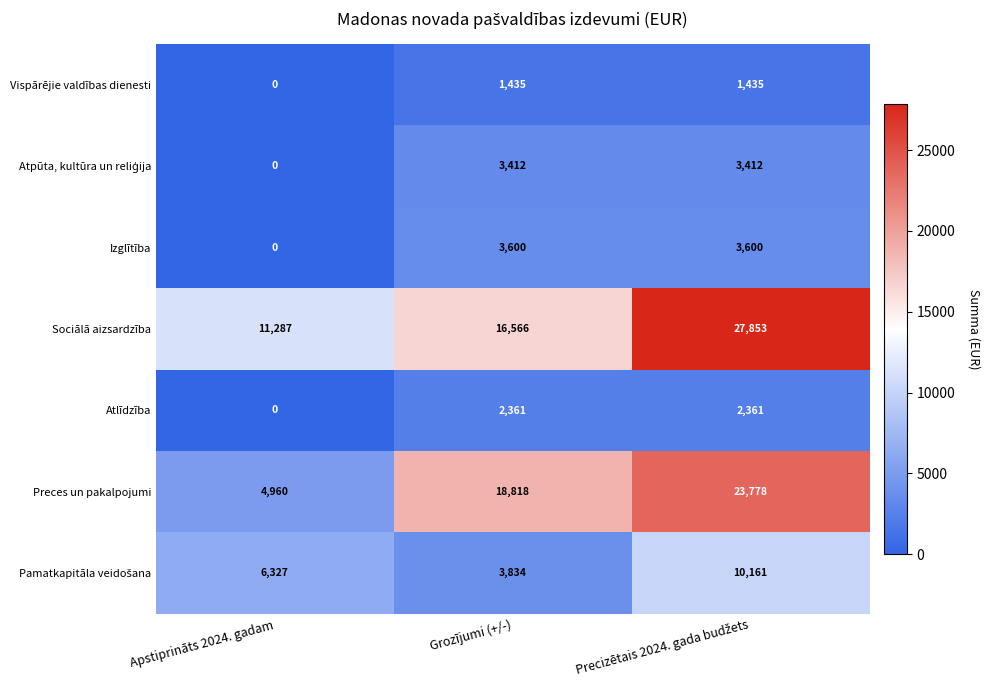

Which series has the largest range (max minus min)?

Preces un pakalpojumi